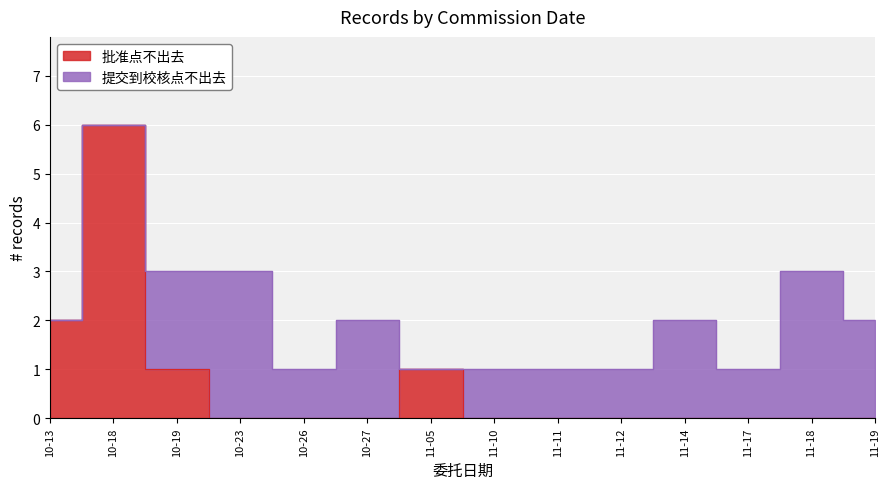

Which category has the highest value across all series?

10-18